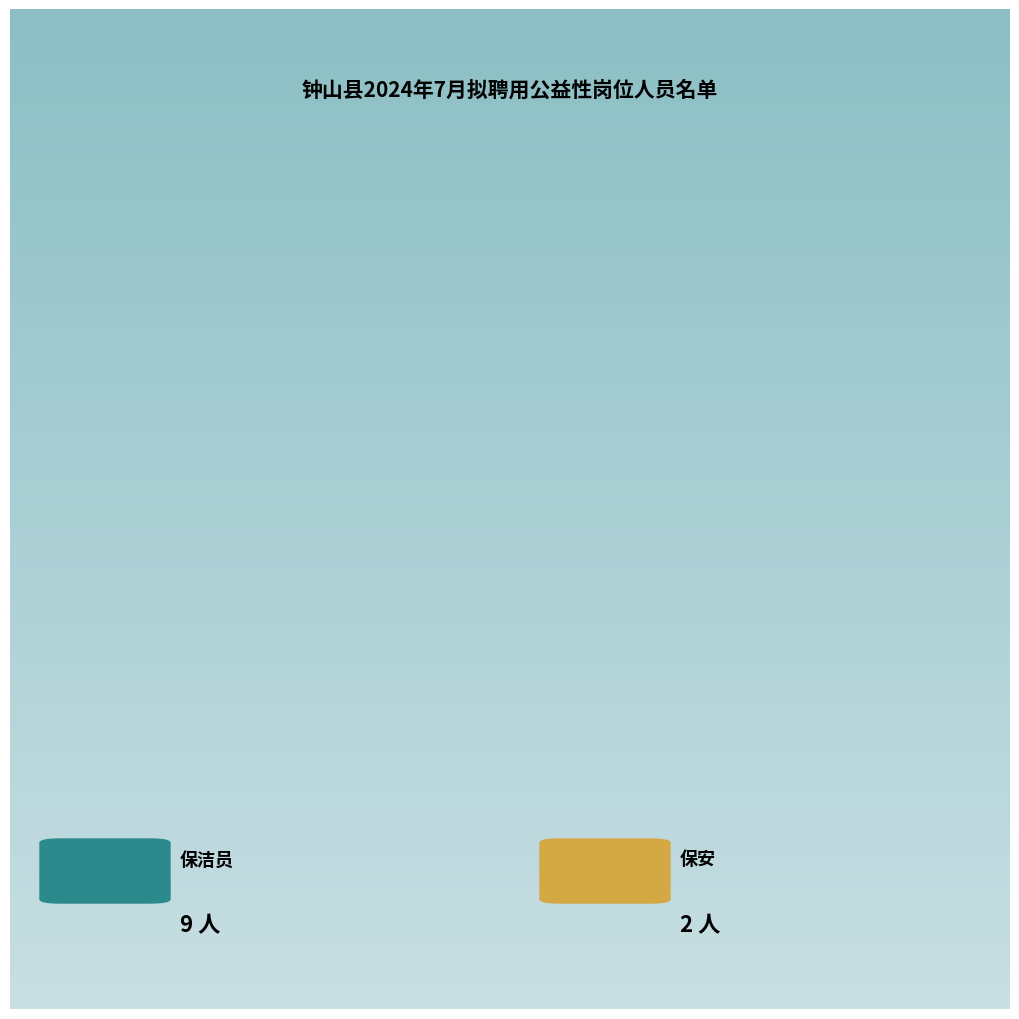

To the nearest percent, what is the difference between the largest and smallest slice percentages?

64%